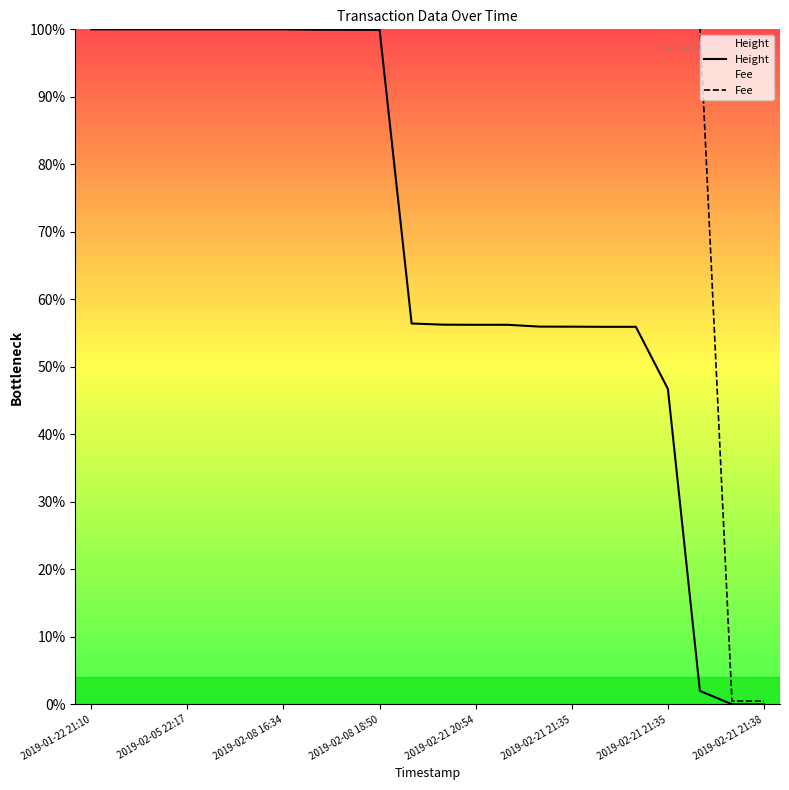

True or false: Height has a value of 65.2 at 2019-02-21 21:35.

False